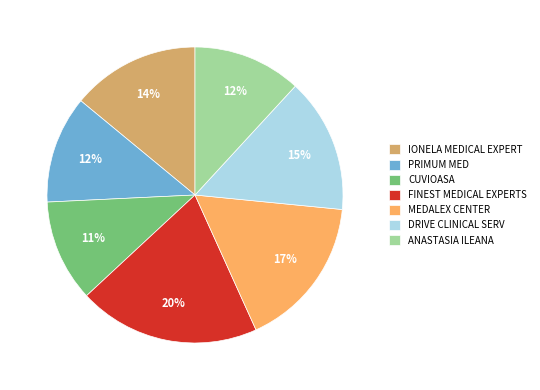

To the nearest percent, what percentage of the pie is IONELA MEDICAL EXPERT?

14%